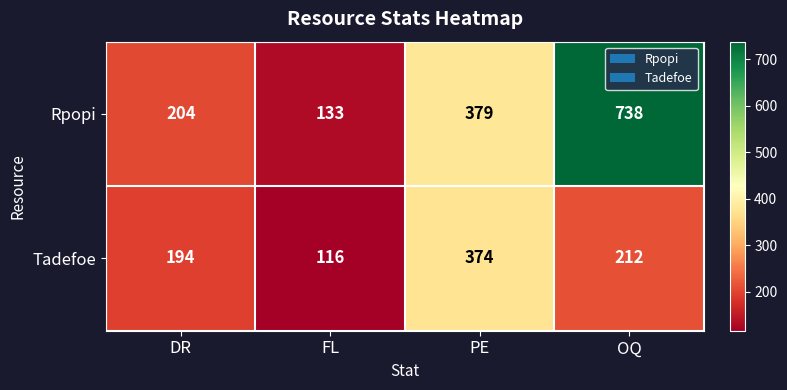

The value of Rpopi at OQ is 483. True or false?

False